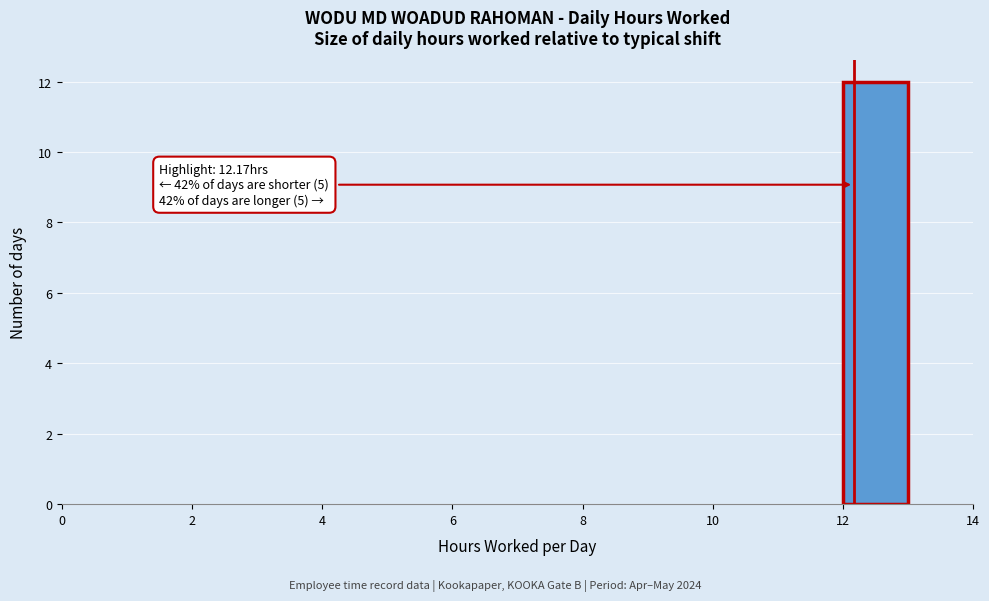

Which range on the x-axis has the tallest bar?

12 to 13